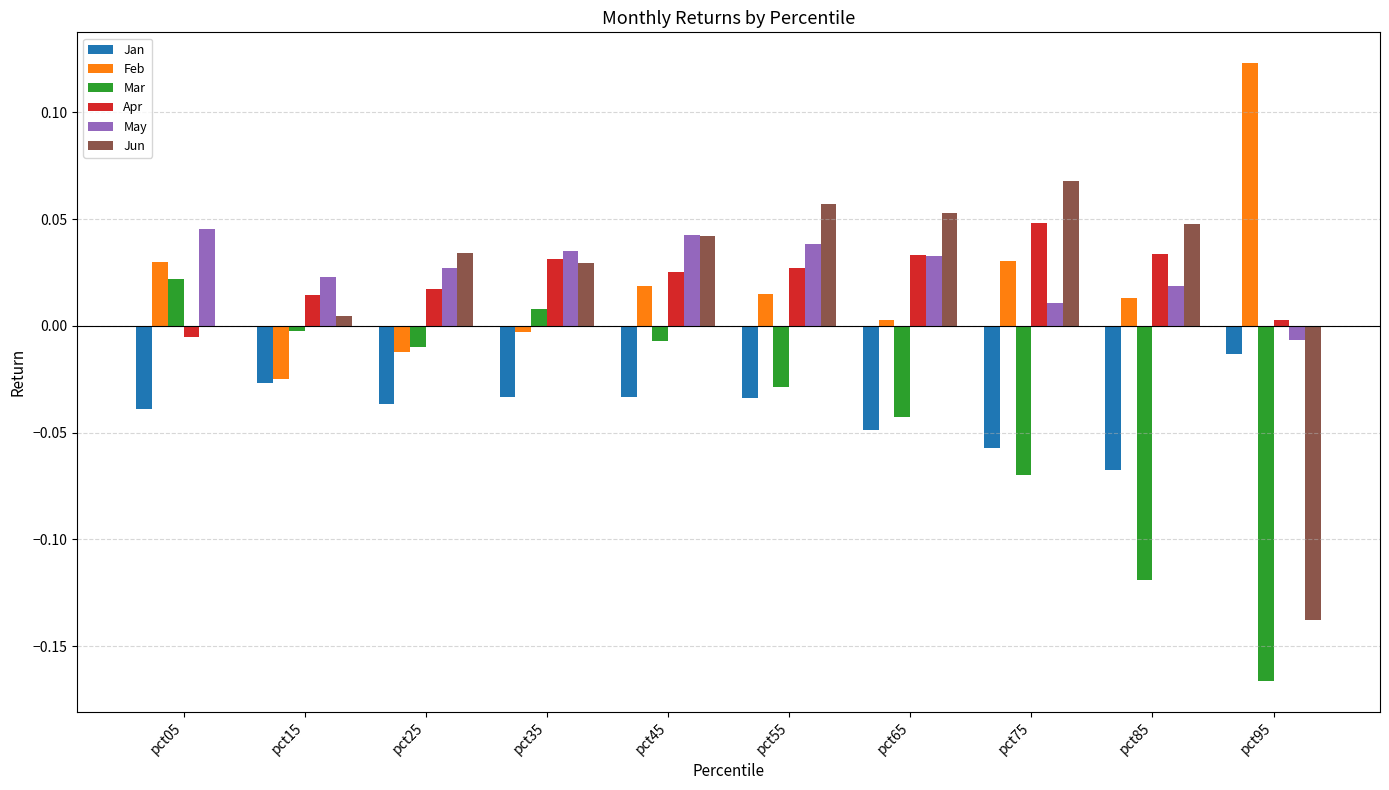

Which series has the largest total across all categories?

May